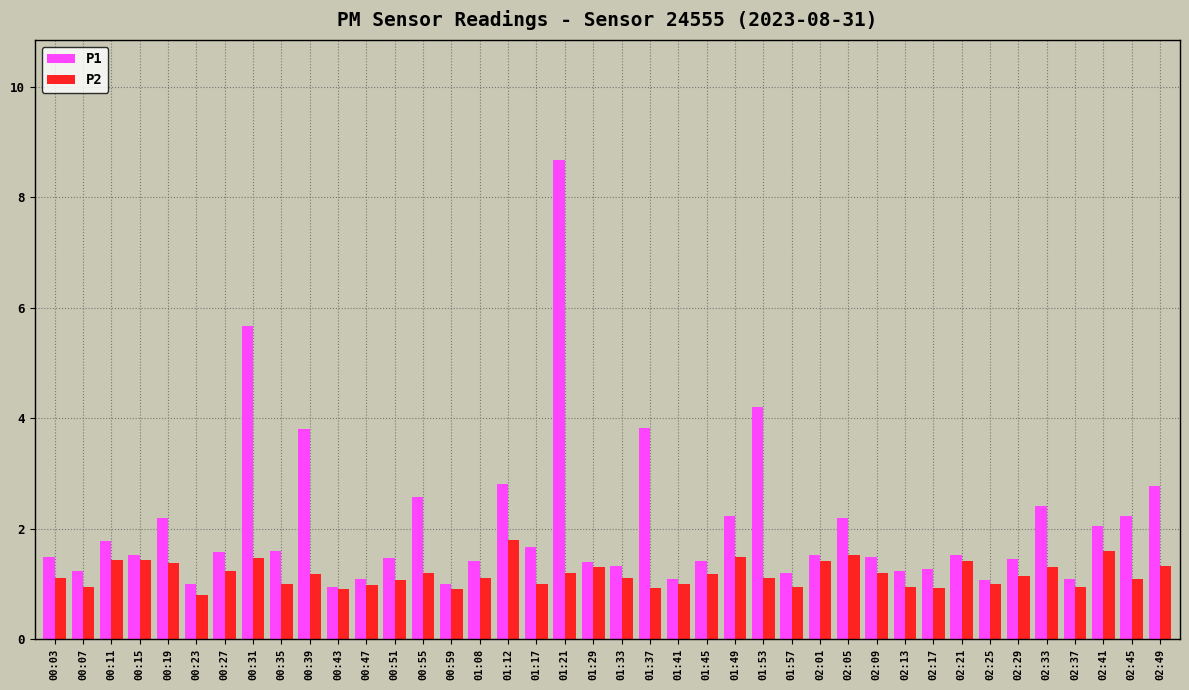

What is the difference between the second highest and minimum values in the P1 series?

4.7